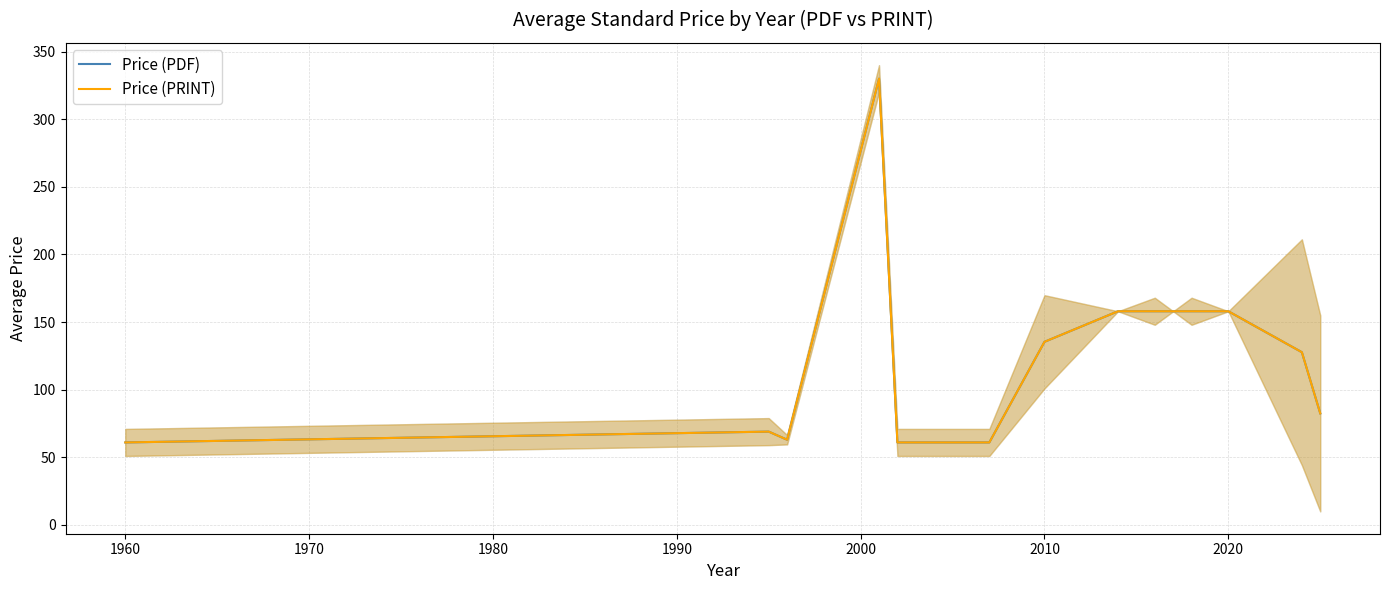

In Price (PDF), how many points are lower than both neighbors (excluding endpoints)?

1